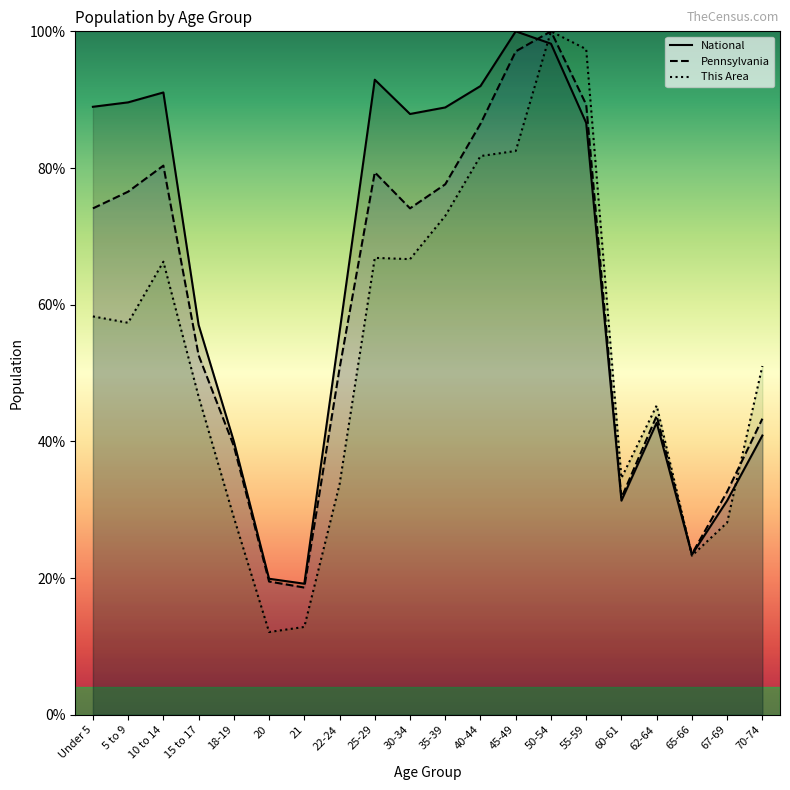

Rank the series by their maximum value, from lowest to highest.

This Area, Pennsylvania, National